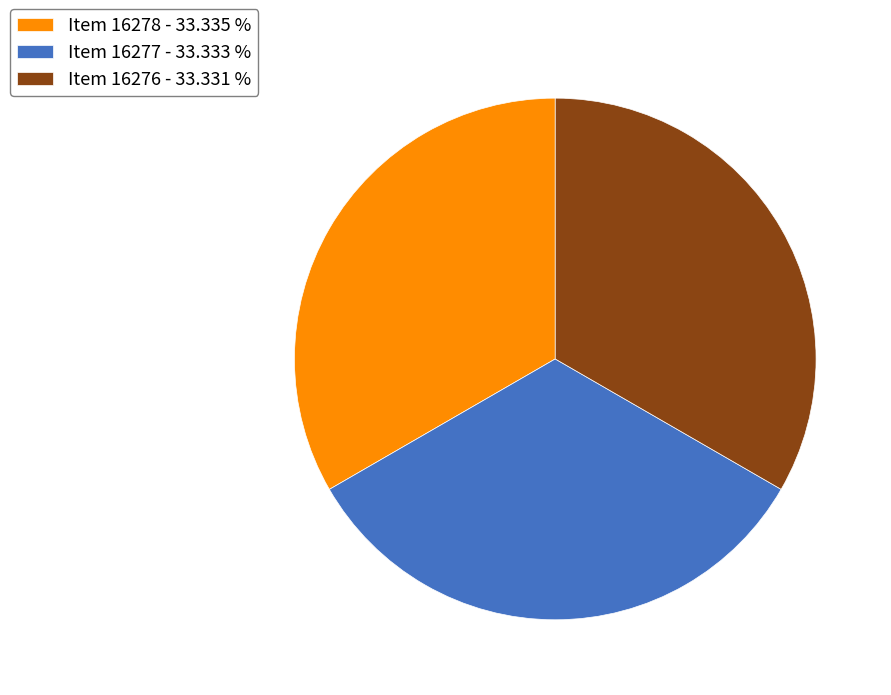

How many slices are in this pie chart?

3